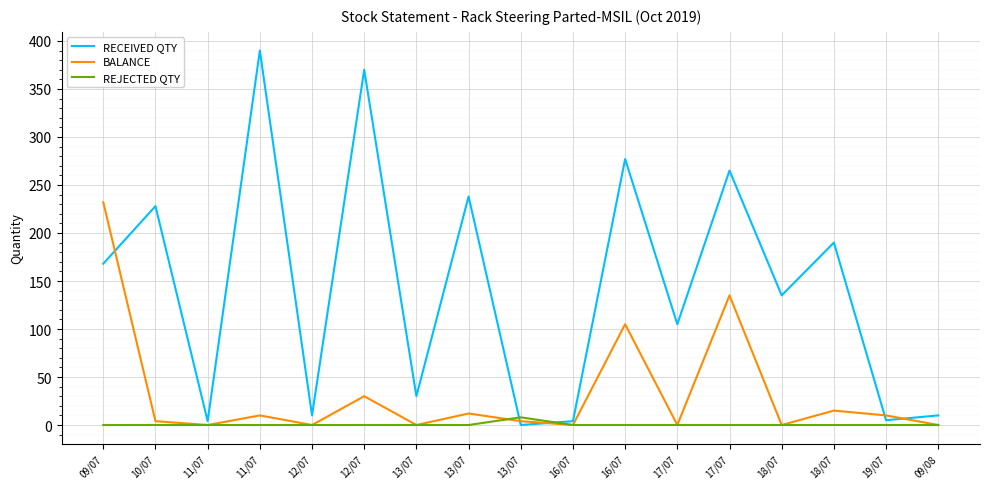

At 09/07, list the series in order from largest to smallest.

BALANCE, RECEIVED QTY, REJECTED QTY